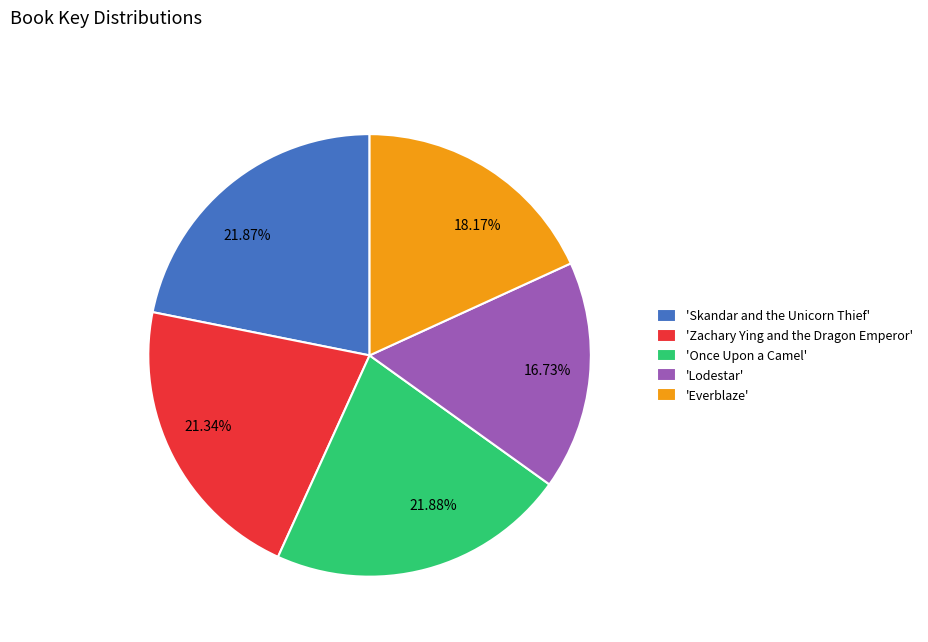

Between 18.17% and 21.34%, which is larger?

21.34%